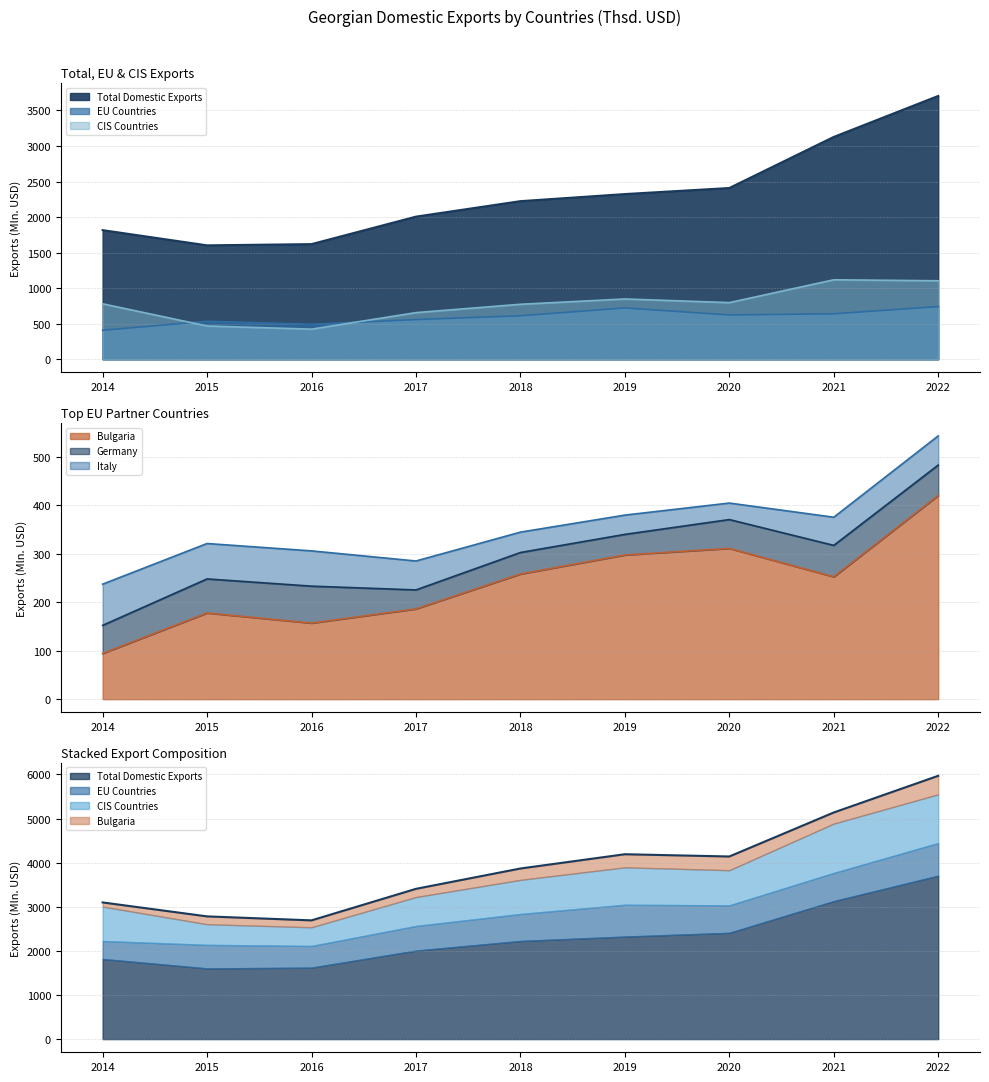

Where is the first local minimum for EU Countries?

2016